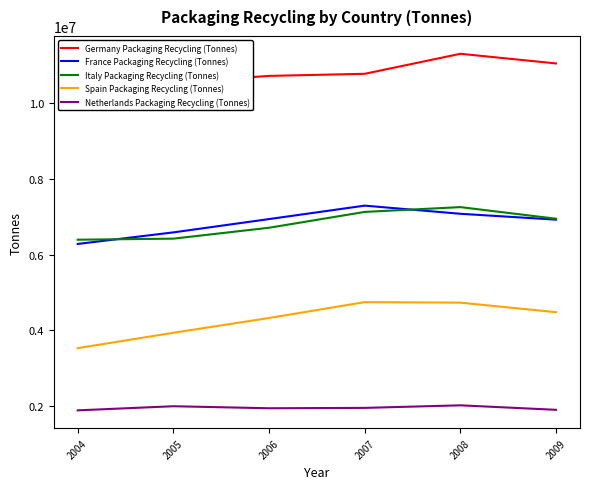

Where is the first local minimum for Germany Packaging Recycling (Tonnes)?

2005